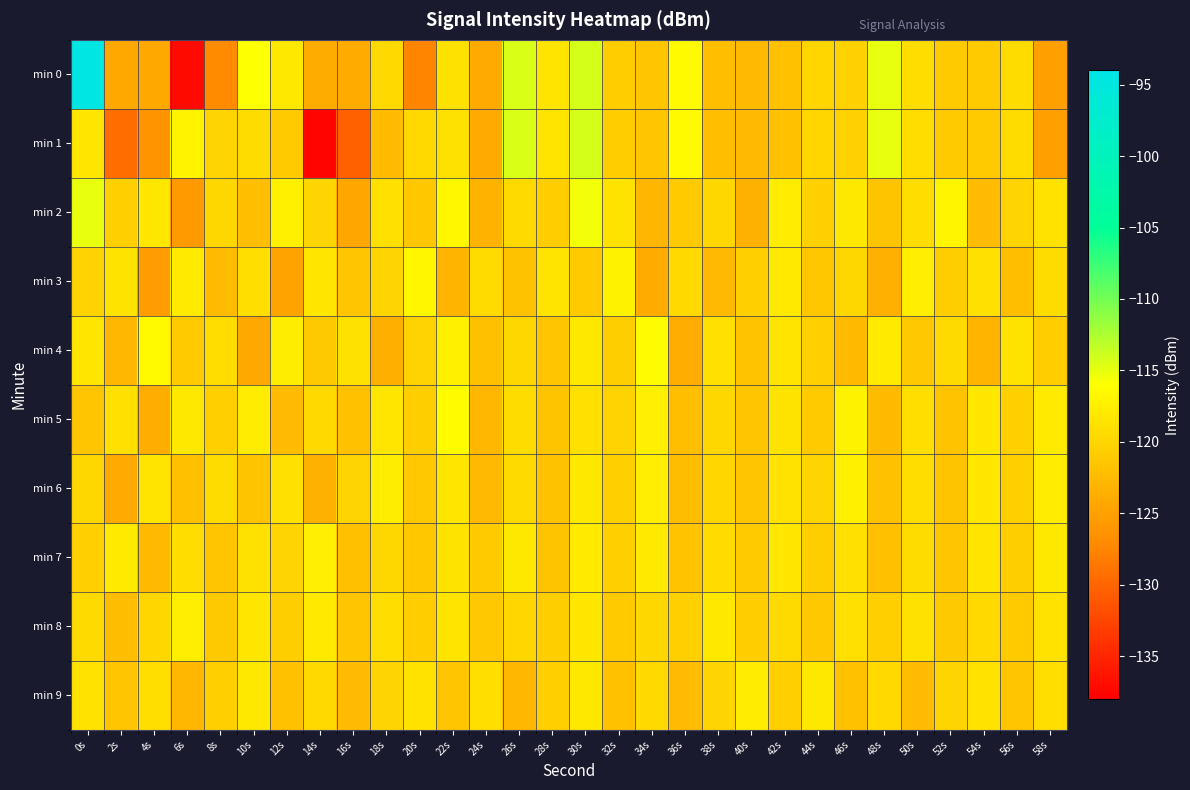

Which series has the largest total across all categories?

min 7